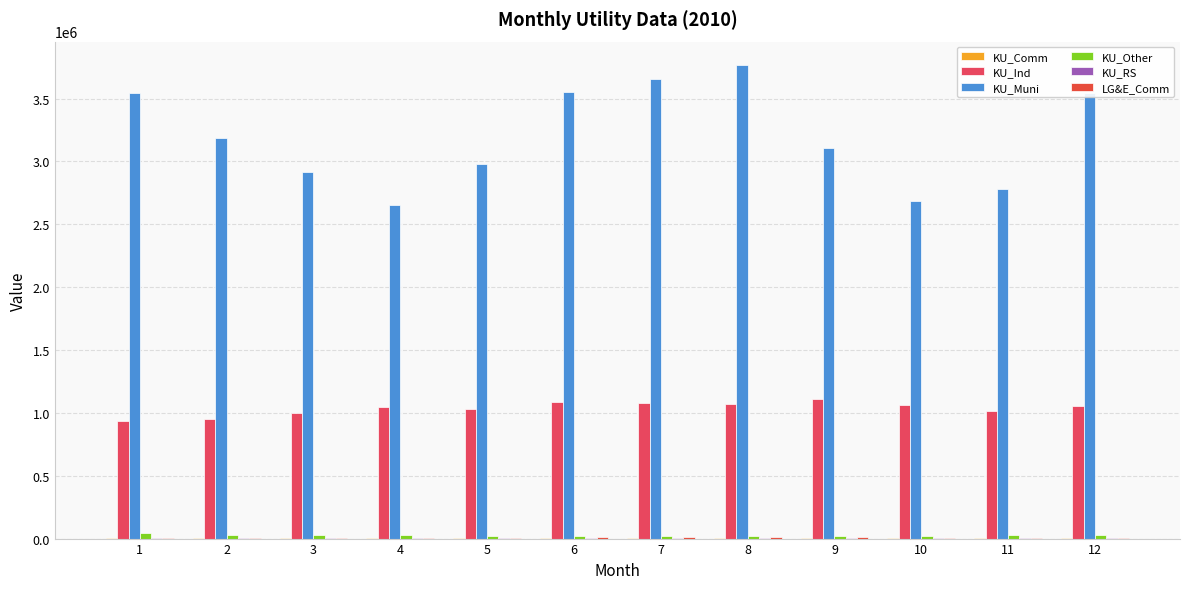

How many groups of bars are there?

12